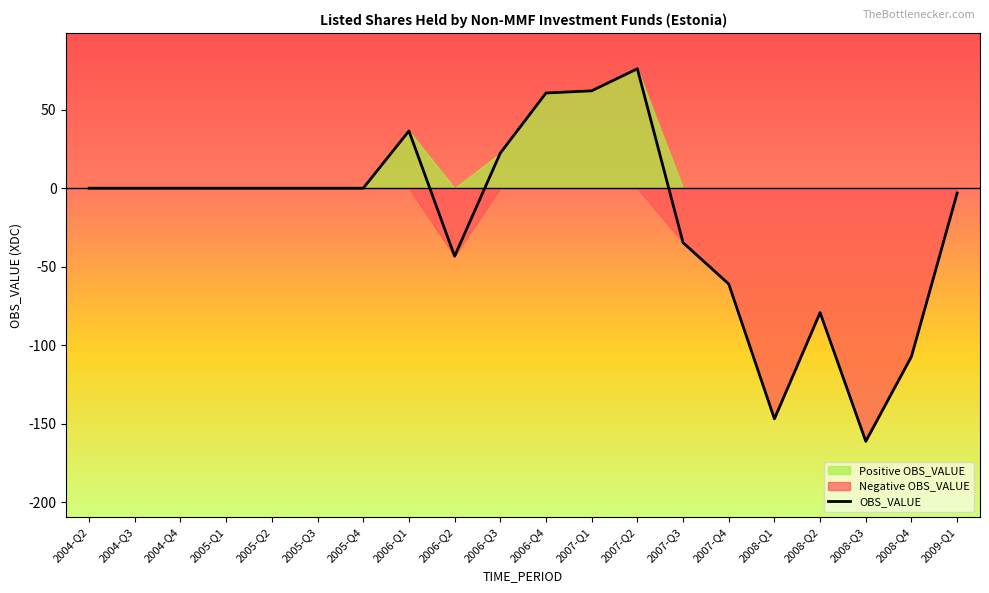

What is the difference between the second highest and second lowest values?

209.0